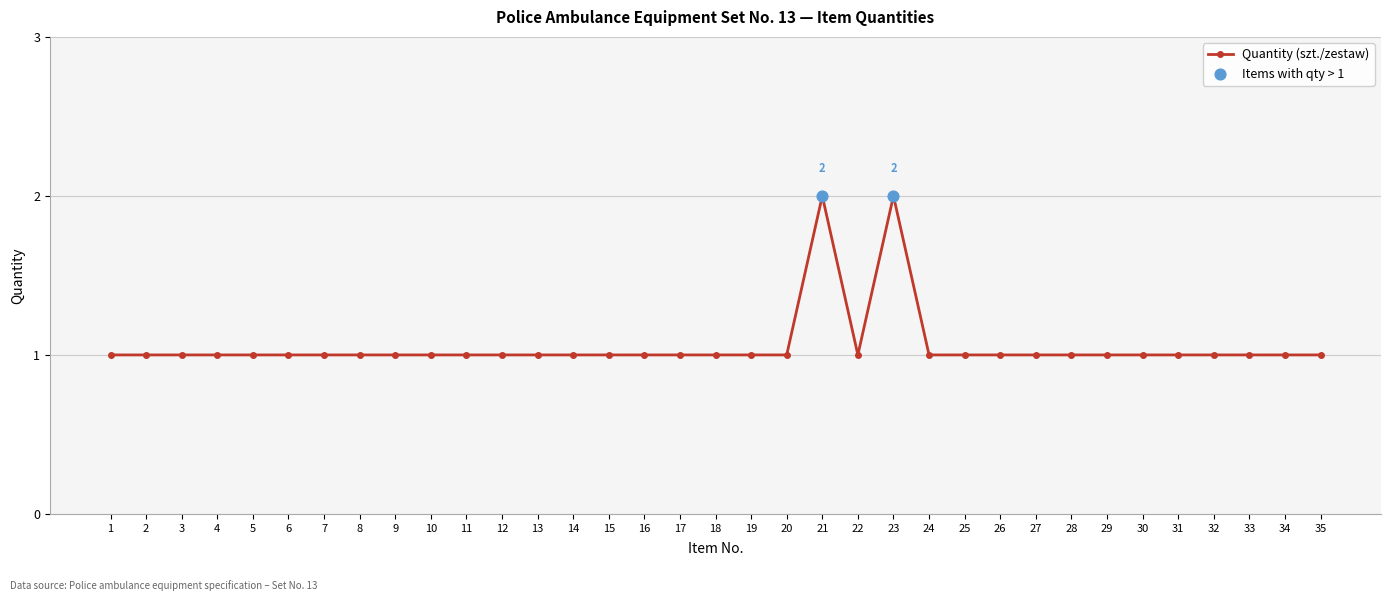

Approximately how many times larger is the value at 8 compared to 35?

1.0